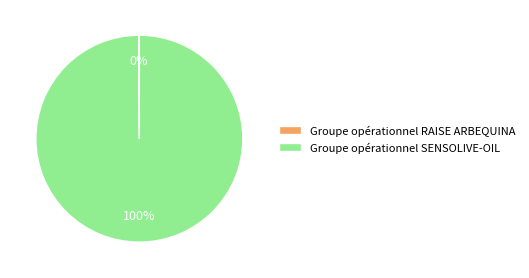

Is it true that Groupe opérationnel SENSOLIVE-OIL is 100% of the pie?

True